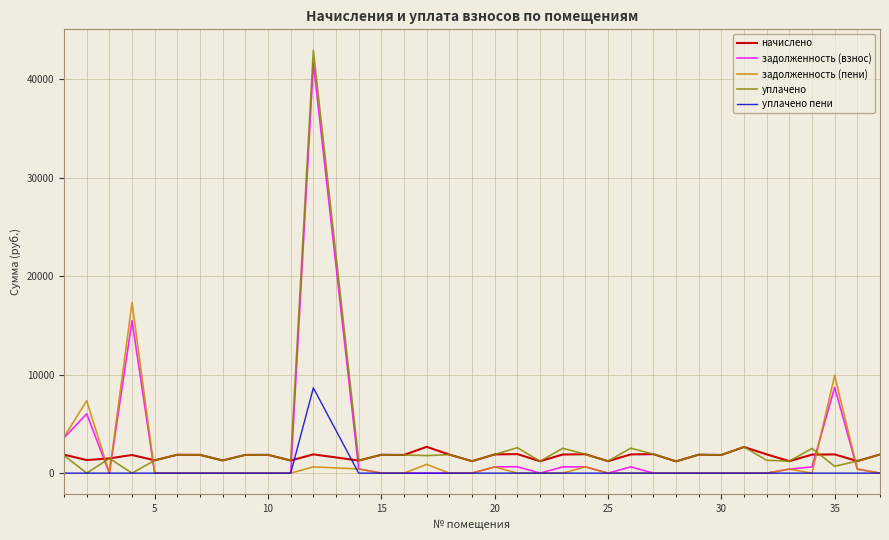

Which series has the largest range (max minus min)?

уплачено